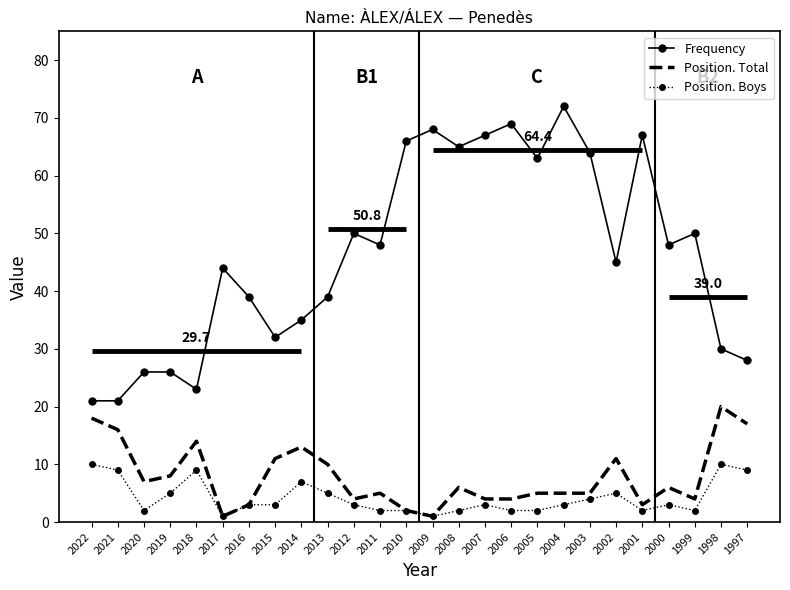

What is the sum of the Frequency values at 2007 and 2022?

88